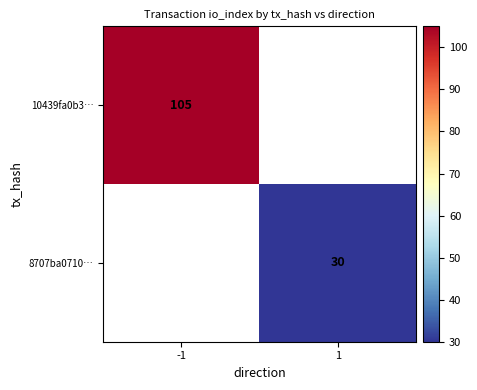

How many categories are shown in the chart?

2